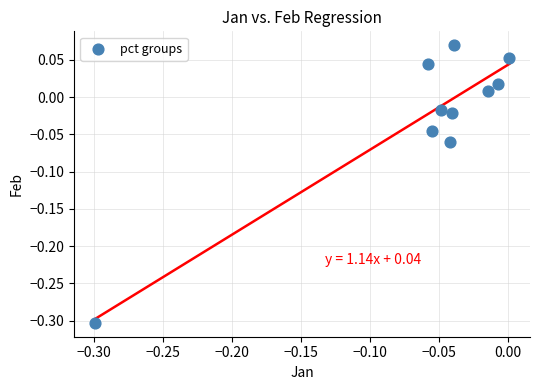

What is the range of X values (max minus min)?

0.3